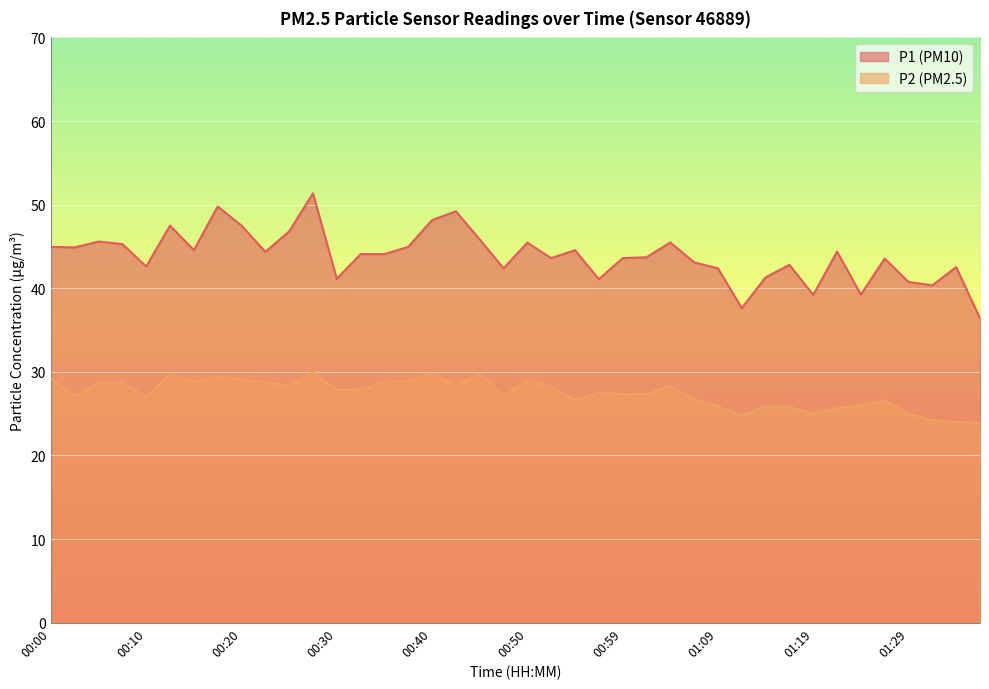

What are all the series names shown in the legend?

P1 (PM10), P2 (PM2.5)